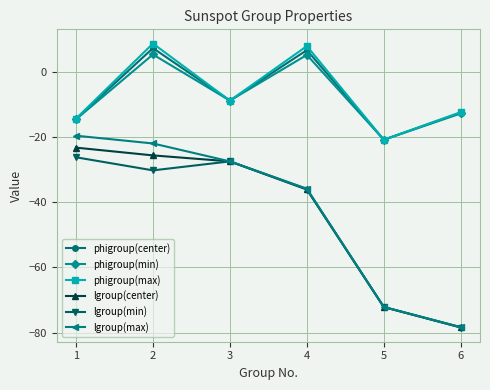

How many lines are shown in the chart?

6